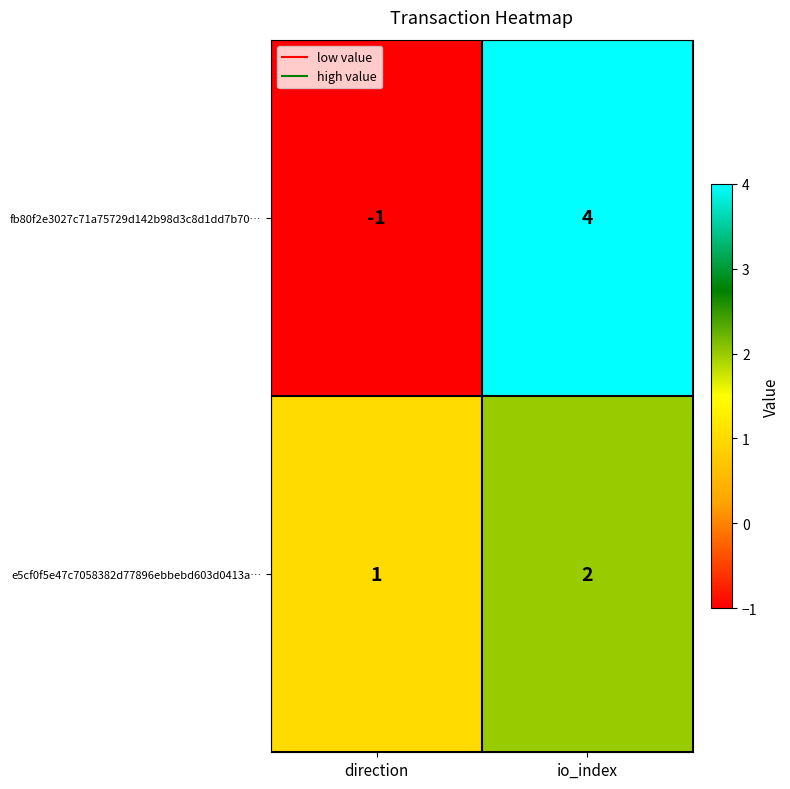

Reading left to right, what are all the values shown in this chart?

fb80f2e3027c71a75729d142b98d3c8d1dd7b70…: -1	4
e5cf0f5e47c7058382d77896ebbebd603d0413a…: 1	2